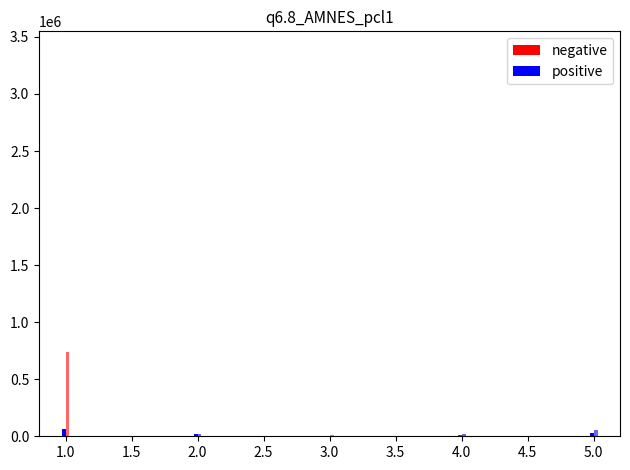

Which series has the widest spread of values?

negative